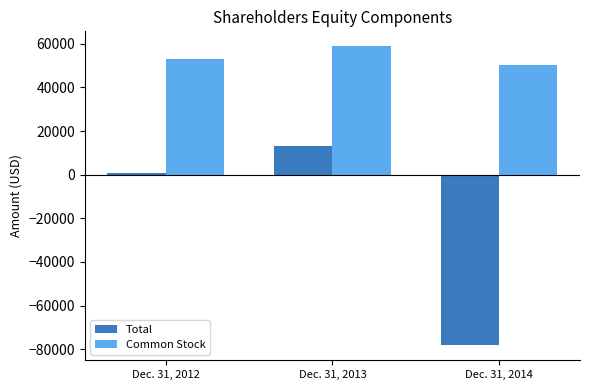

True or false: Common Stock has a value of 58819 at Dec. 31, 2013.

True